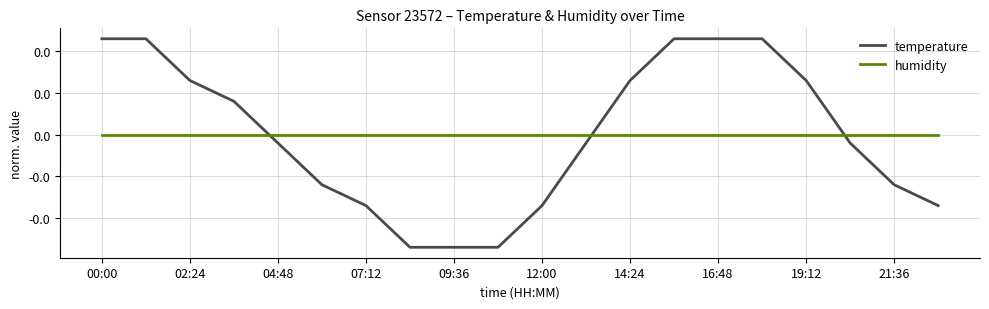

What is the lowest value of the temperature series?

-0.1